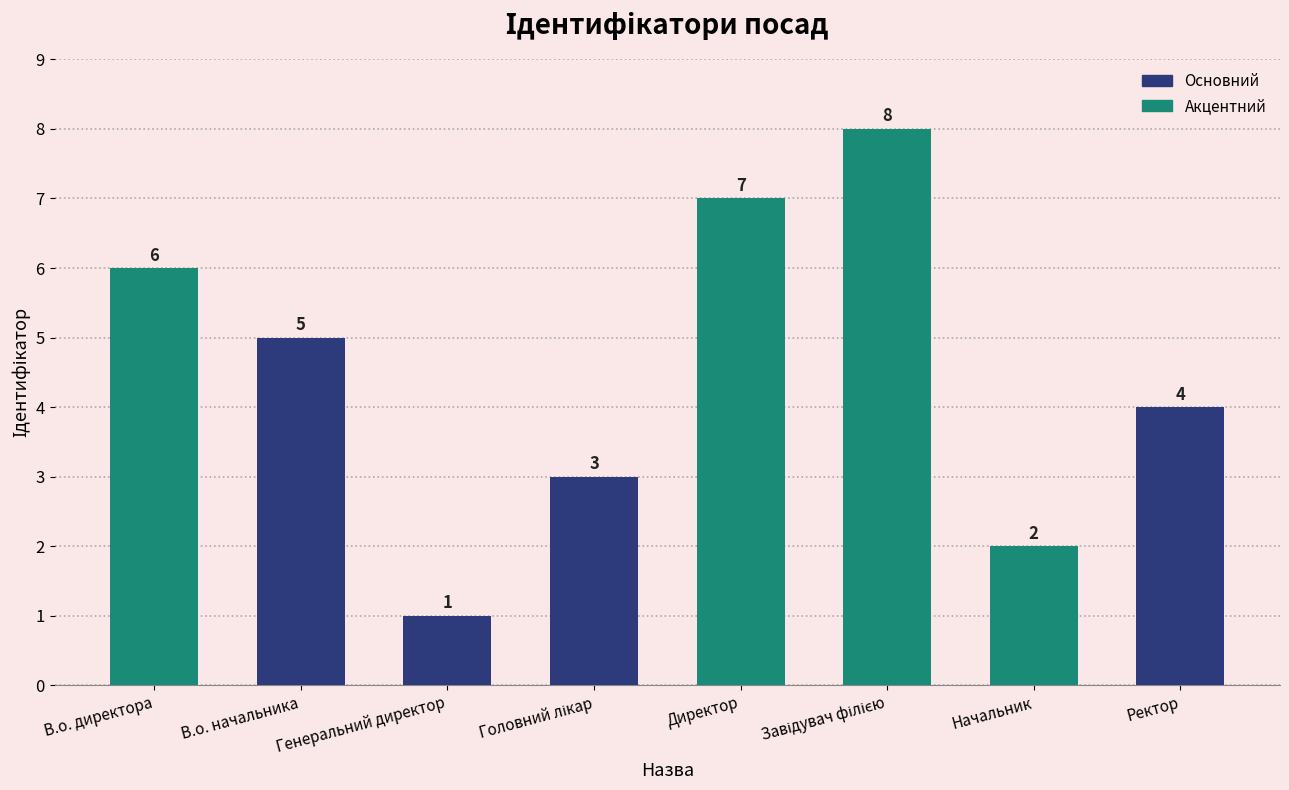

What is the label of the 6th bar from the right?

Генеральний директор